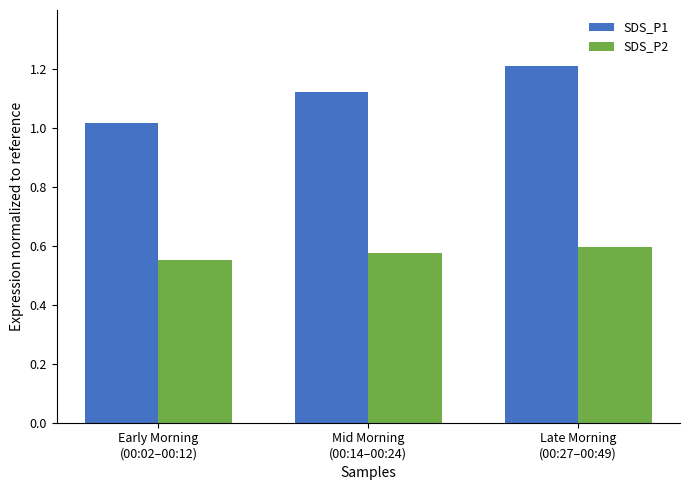

At how many categories does at least one series exceed 0?

3